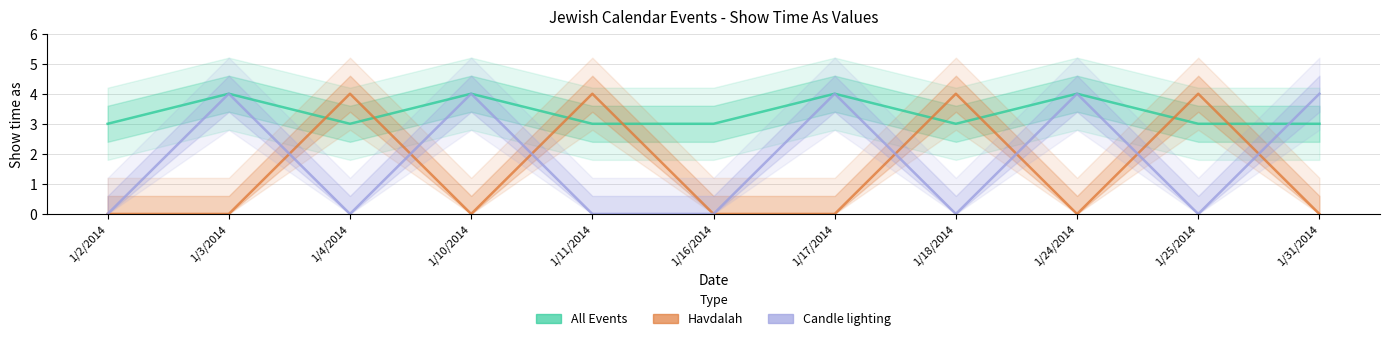

Read the All Events value at 1/10/2014.

4